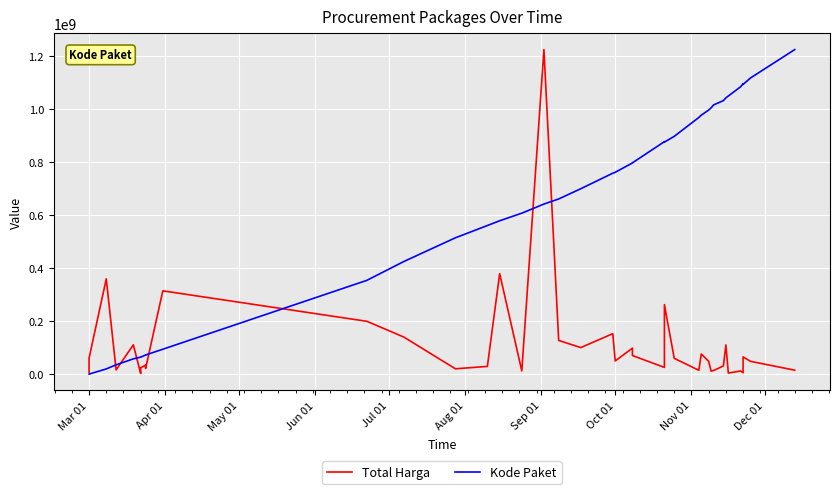

How many data points in Total Harga are less than 48140000?

19